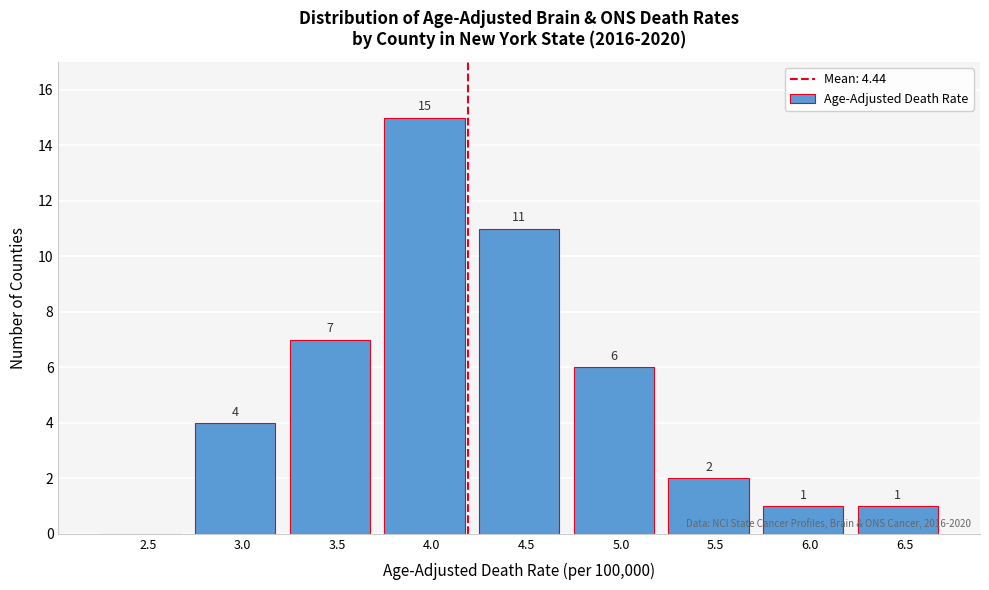

Reading left to right, extract all data points from this chart.

2.5=0	3.0=4	3.5=7	4.0=15	4.5=11	5.0=6	5.5=2	6.0=1	6.5=1